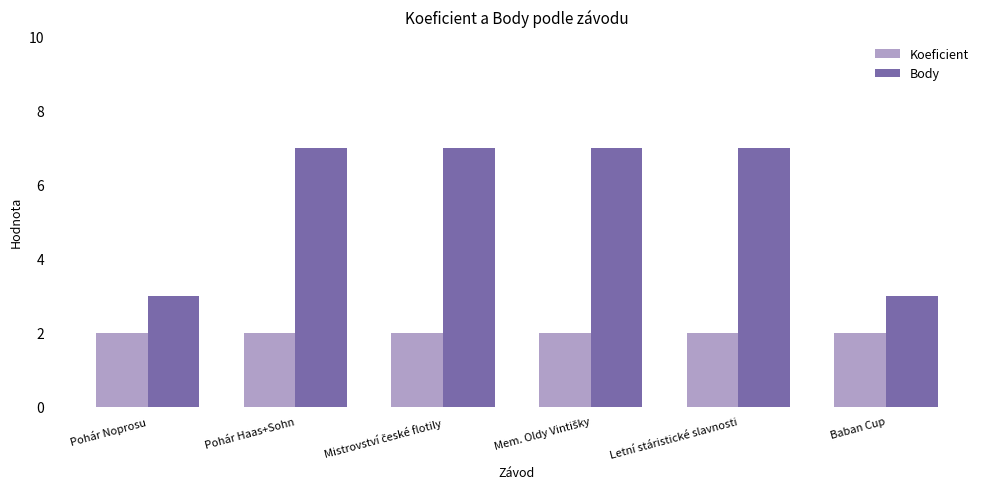

List the series in order of their peak value, highest first.

Body, Koeficient